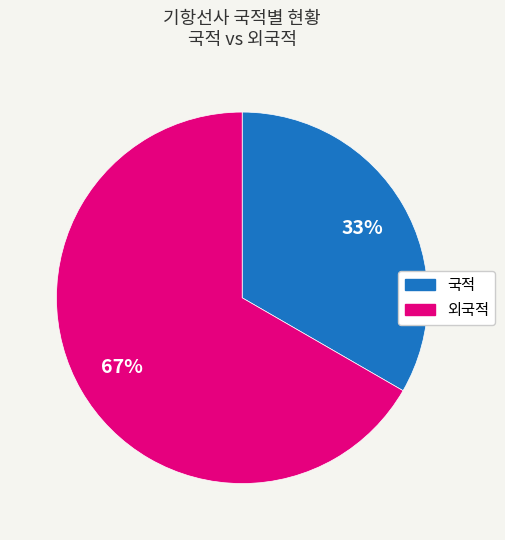

What is the smallest slice in the pie chart?

국적